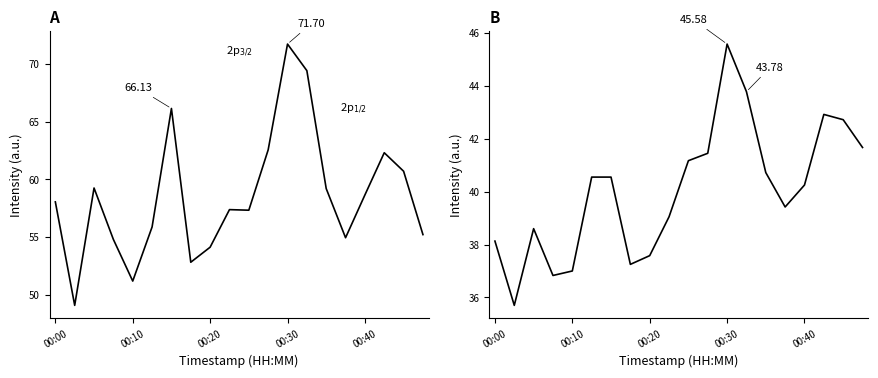

How many data points does each series have?

20